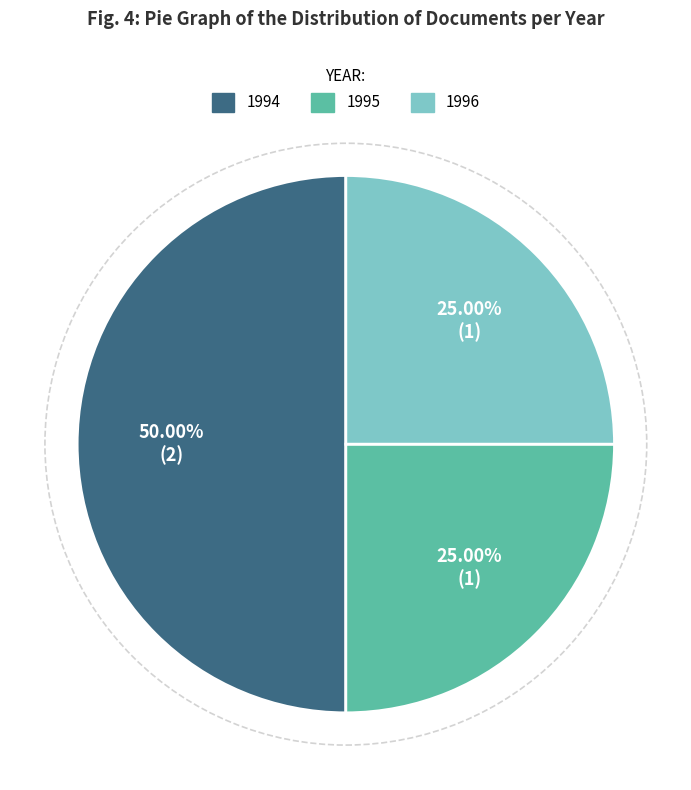

Count the number of slices in the pie.

3